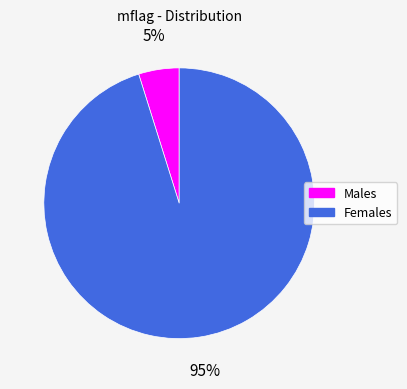

Is there any slice that represents more than half of the pie?

Yes